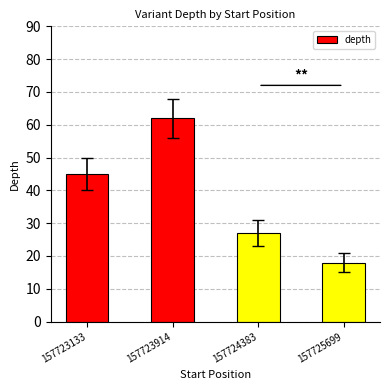

Where is the data nearest to the value 40?

157723133